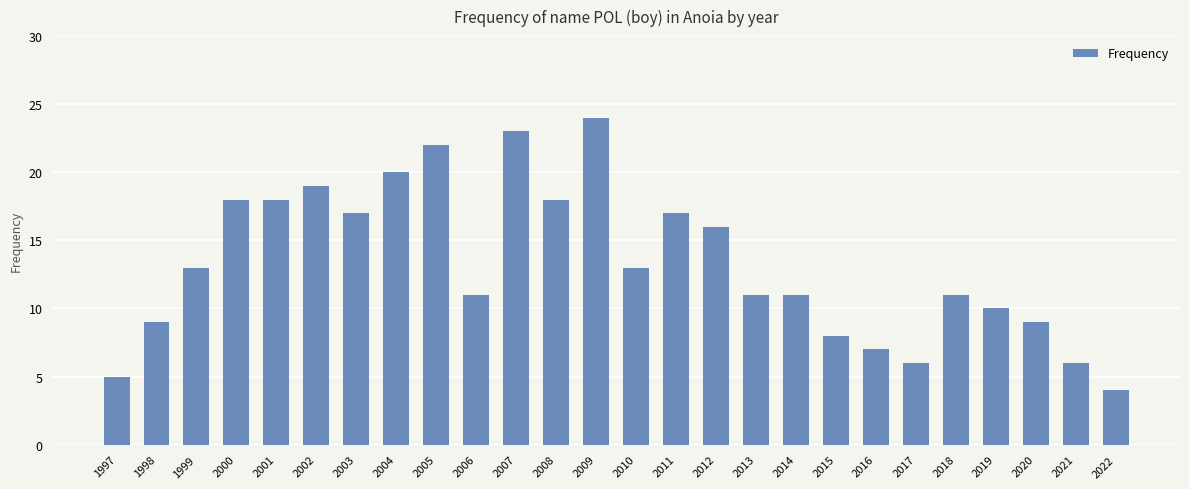

Reading left to right, transcribe all the data shown in this chart.

1997=5	1998=9	1999=13	2000=18	2001=18	2002=19	2003=17	2004=20	2005=22	2006=11	2007=23	2008=18	2009=24	2010=13	2011=17	2012=16	2013=11	2014=11	2015=8	2016=7	2017=6	2018=11	2019=10	2020=9	2021=6	2022=4